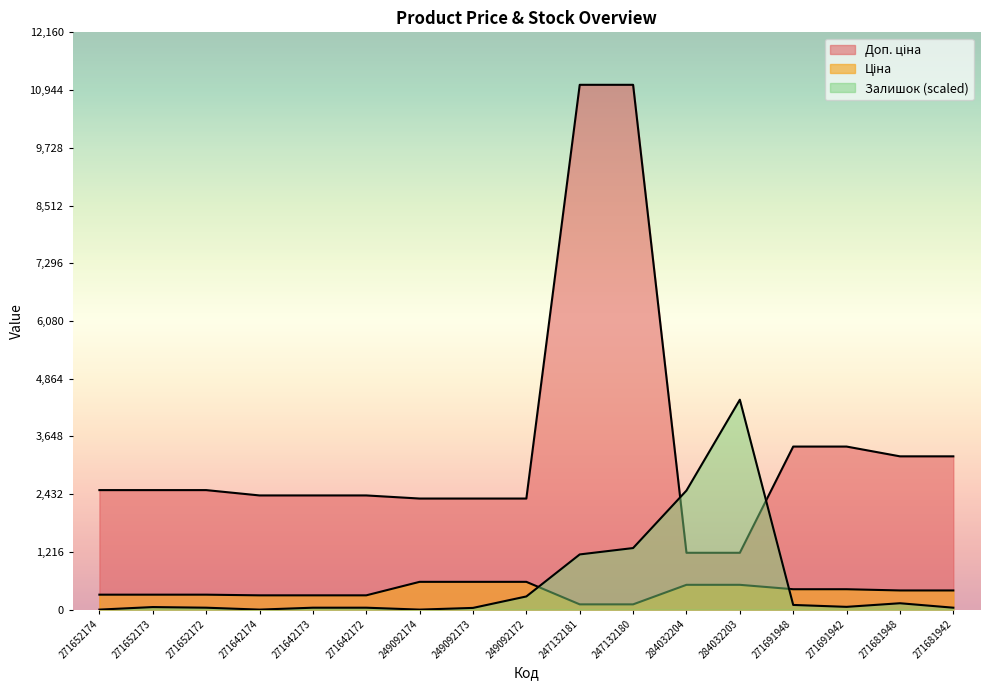

Is it true that Доп. ціна equals 439.7 at 284032203?

False